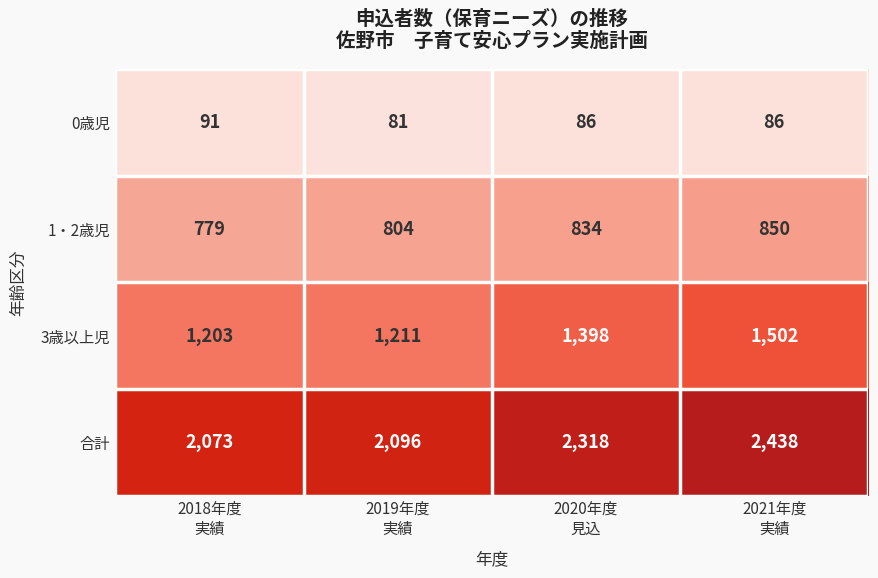

What is the difference between the maximum and second lowest values in the 3歳以上児 series?

291